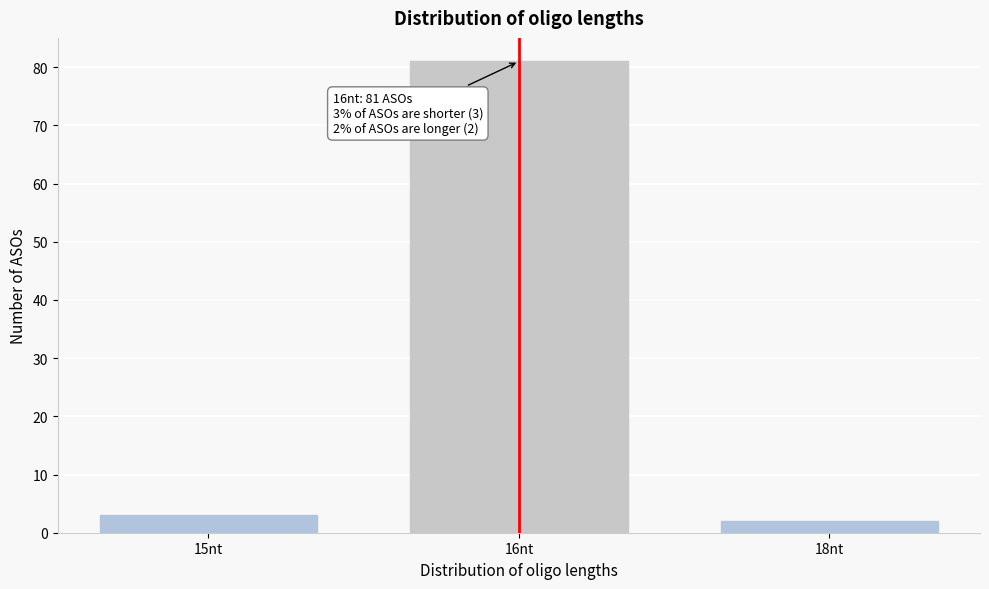

Reading left to right, extract all data points from this chart.

3	81	2